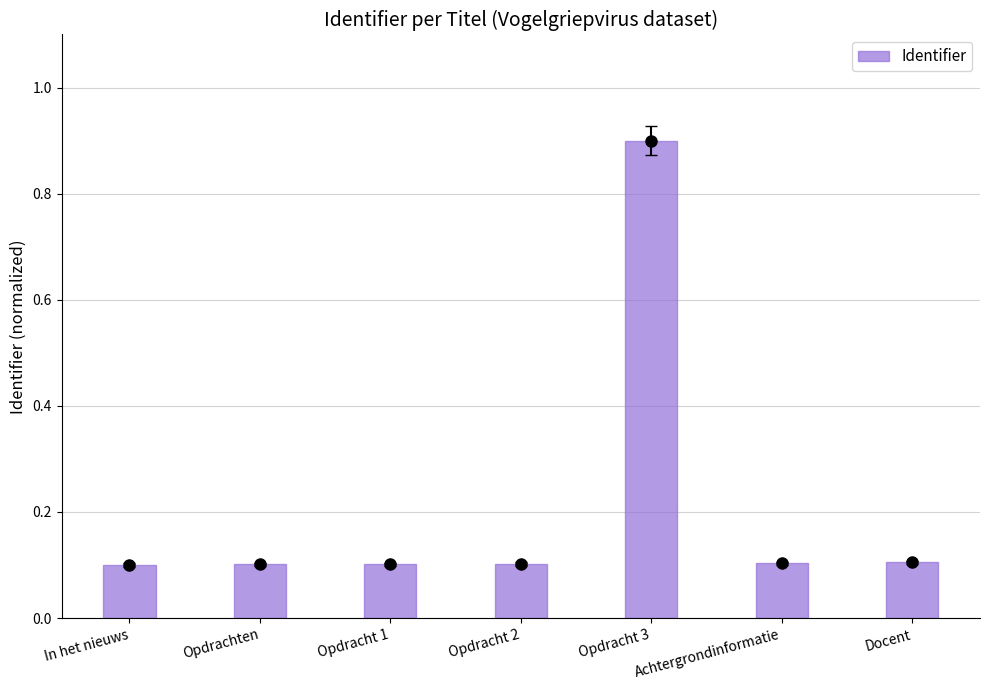

What is the approximate value at In het nieuws?

0.1